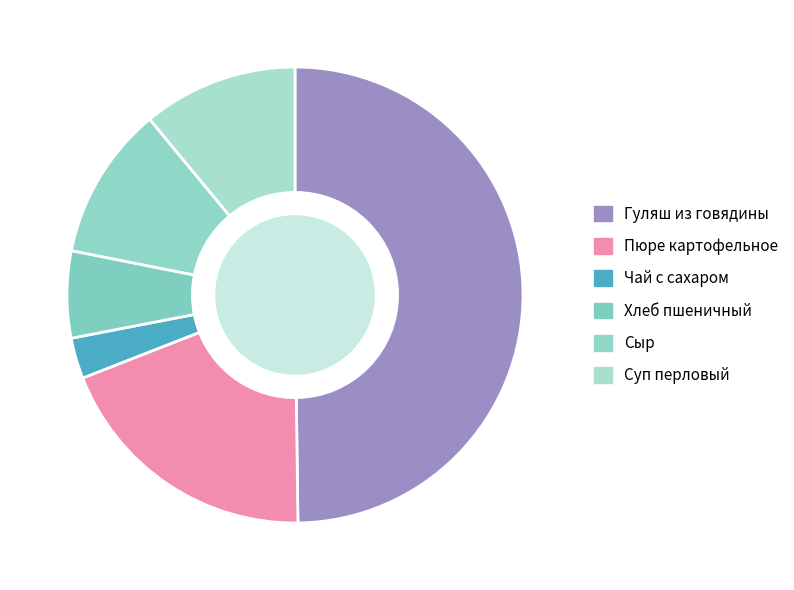

To the nearest percent, what is the average slice percentage?

17%